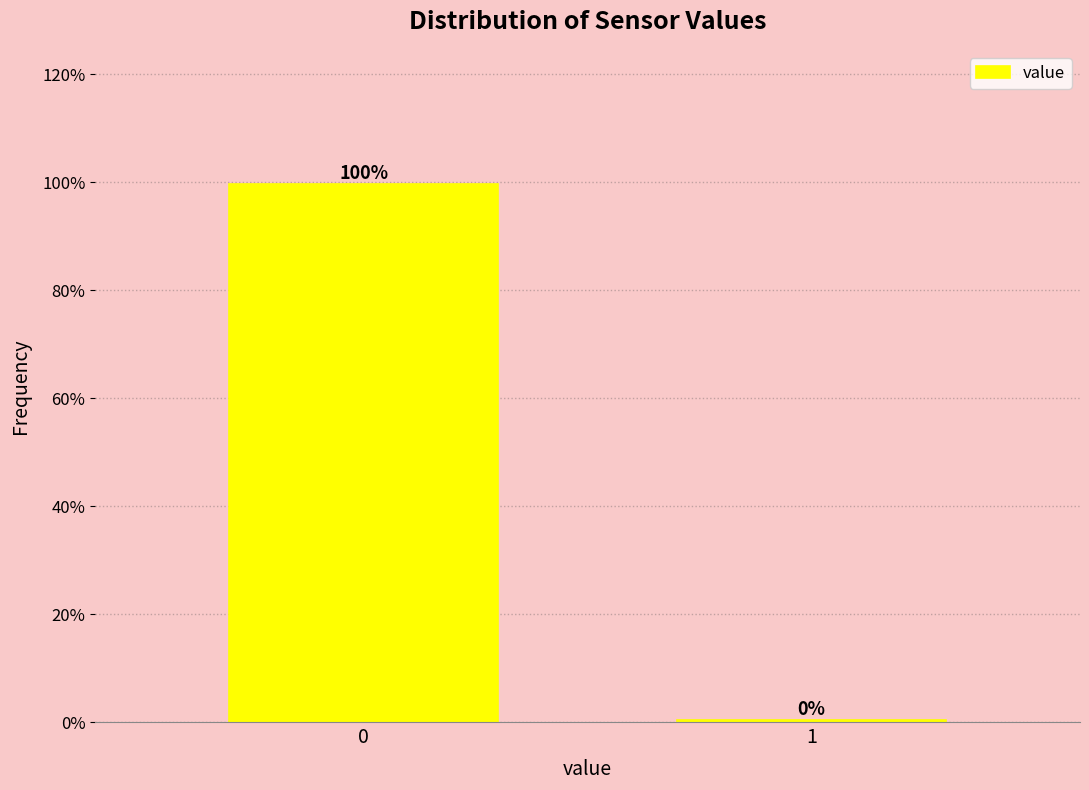

What is the sum of all values?

100.0